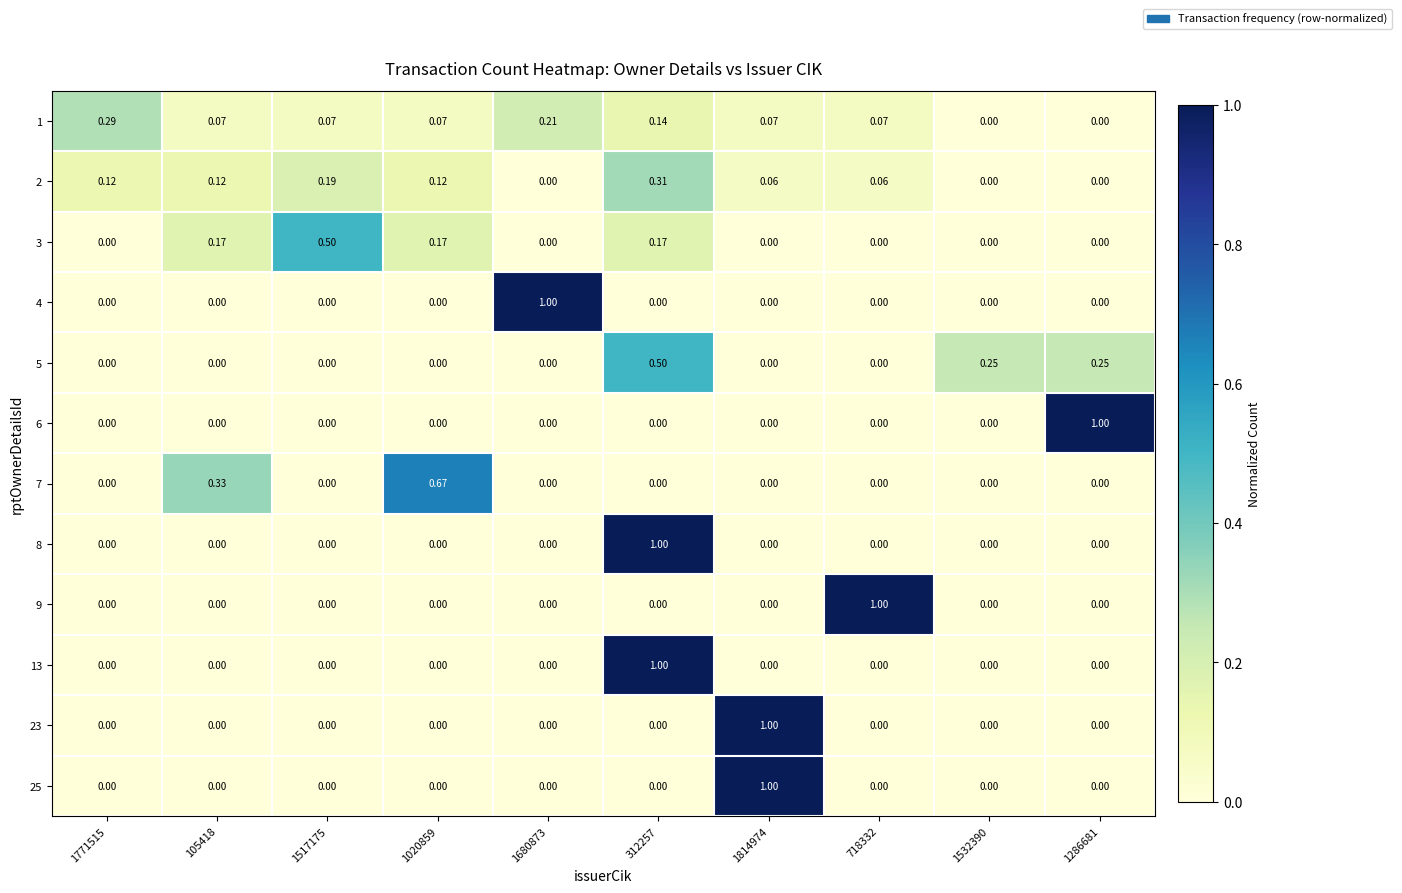

Is the value of 1 at 1814974 greater than the value of 8 at 1814974?

Yes